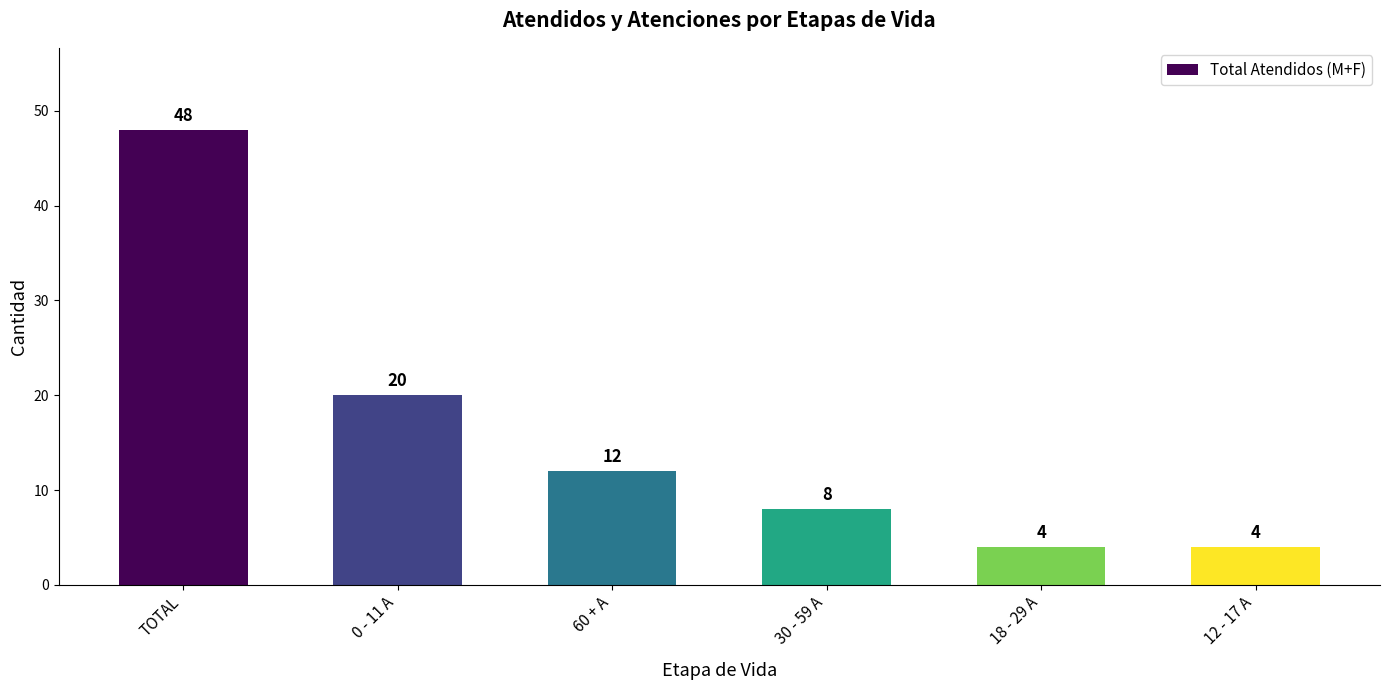

What is the label of the 6th bar from the left?

12 - 17 A